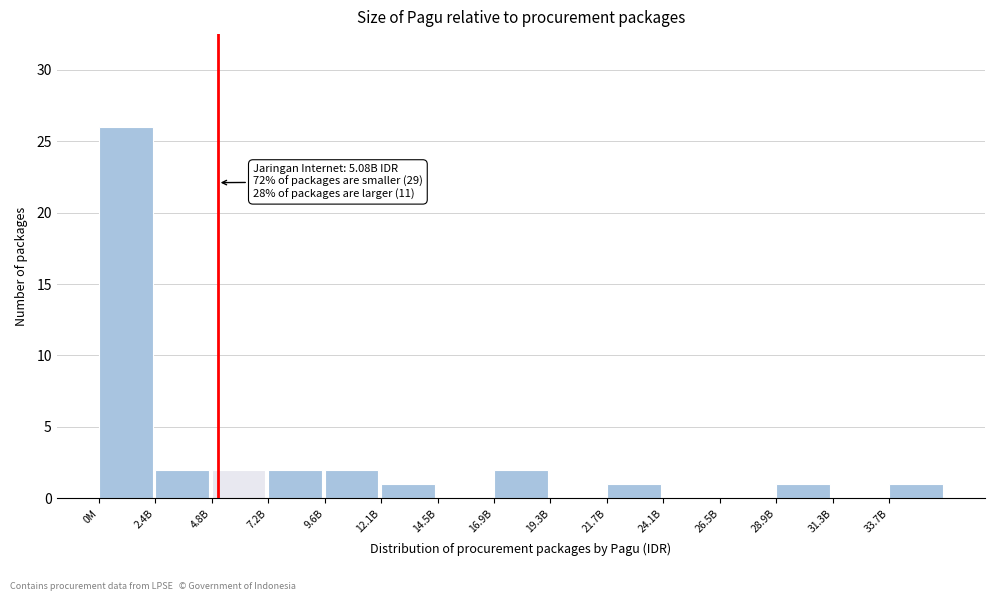

Reading left to right, transcribe all the data shown in this chart.

0M=26	2.4B=2	4.8B=2	7.2B=2	9.6B=2	12.1B=1	14.5B=0	16.9B=2	19.3B=0	21.7B=1	24.1B=0	26.5B=0	28.9B=1	31.3B=0	33.7B=1